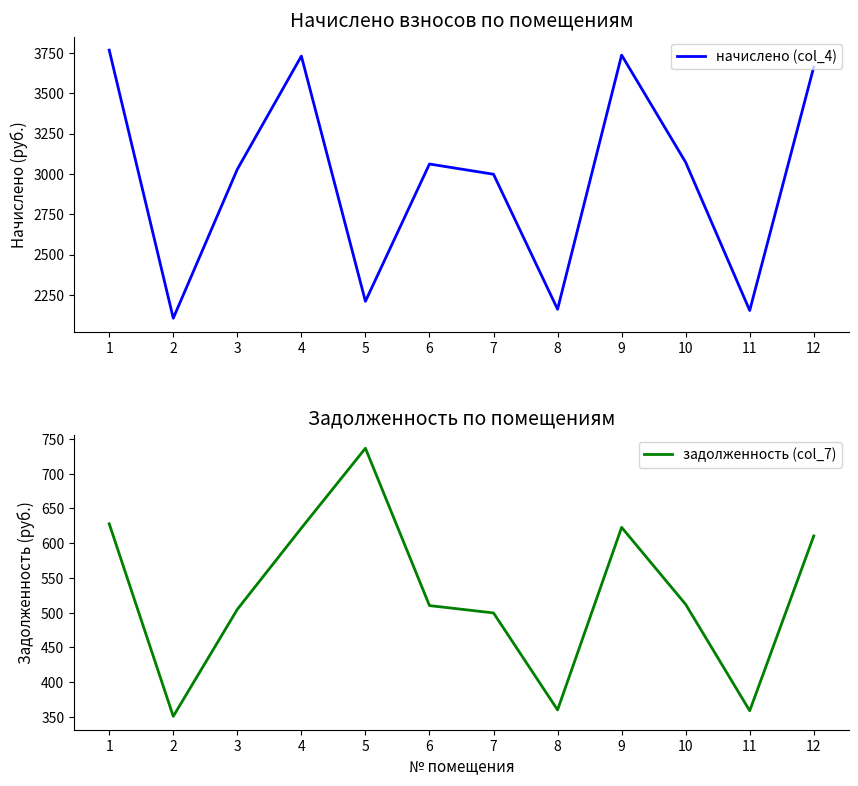

How many distinct data groups are displayed?

2